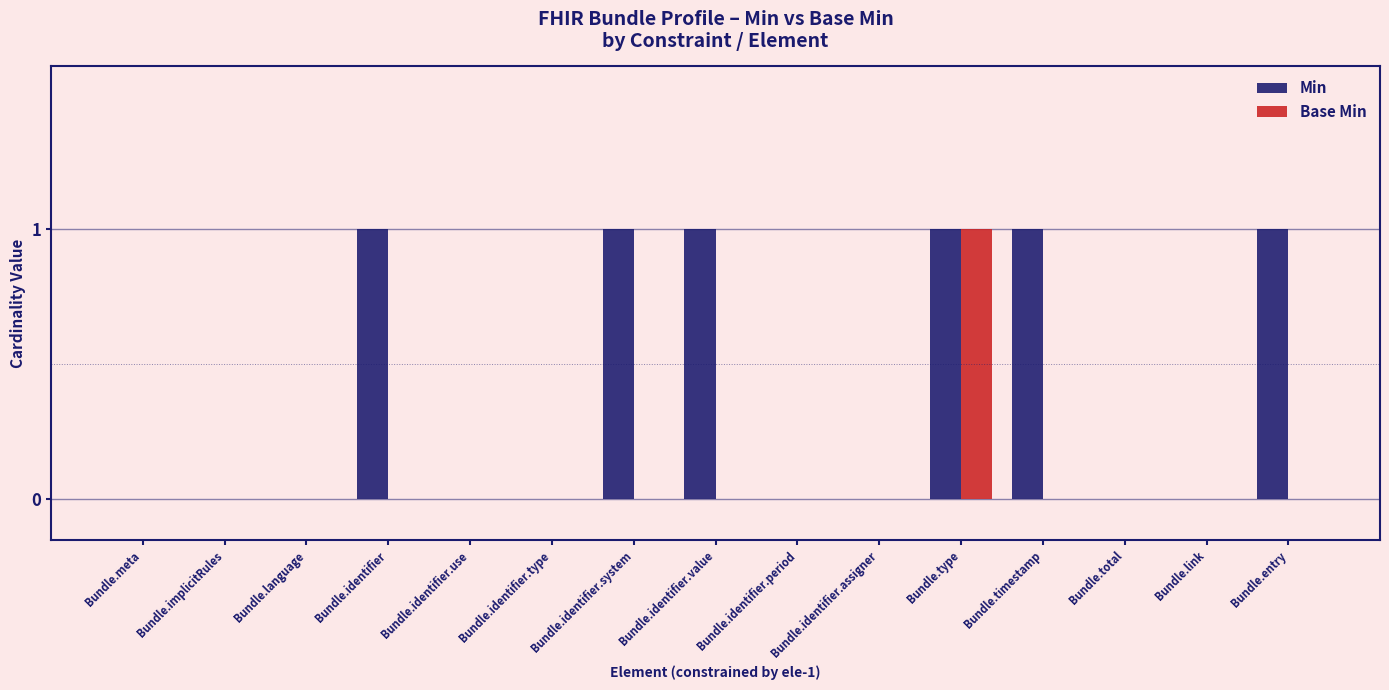

At which category is the sum across all series the highest?

Bundle.type